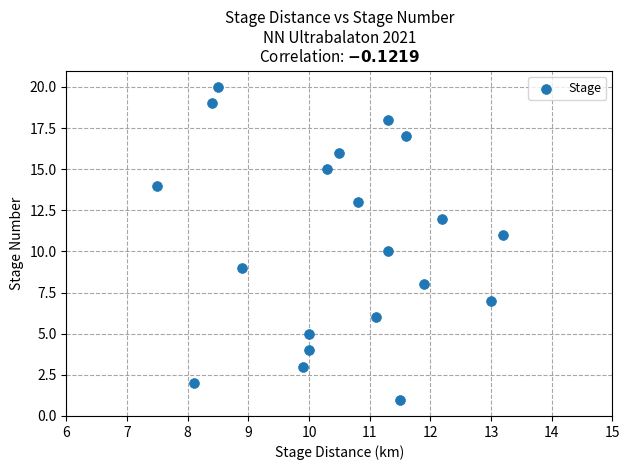

What is the range of Y values (max minus min)?

19